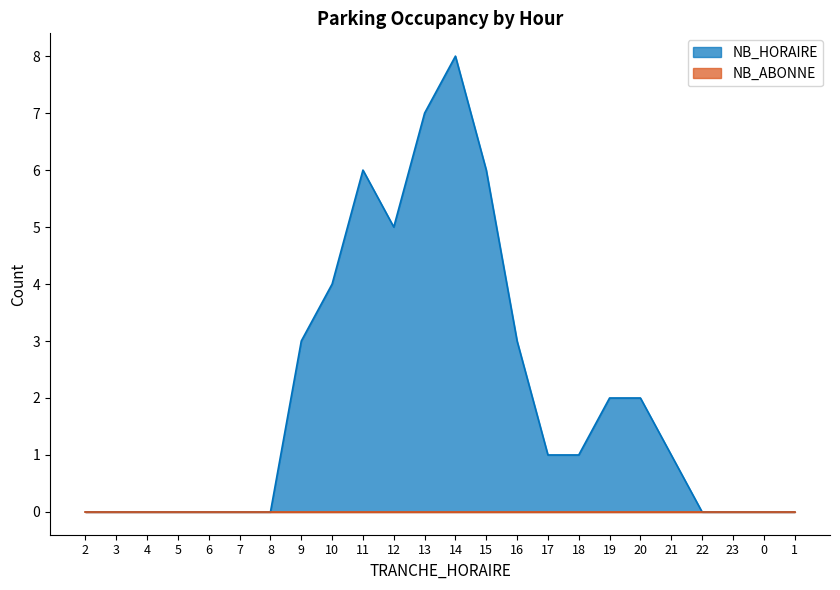

How many interior local valleys (lower than both neighbors) does the data have?

1